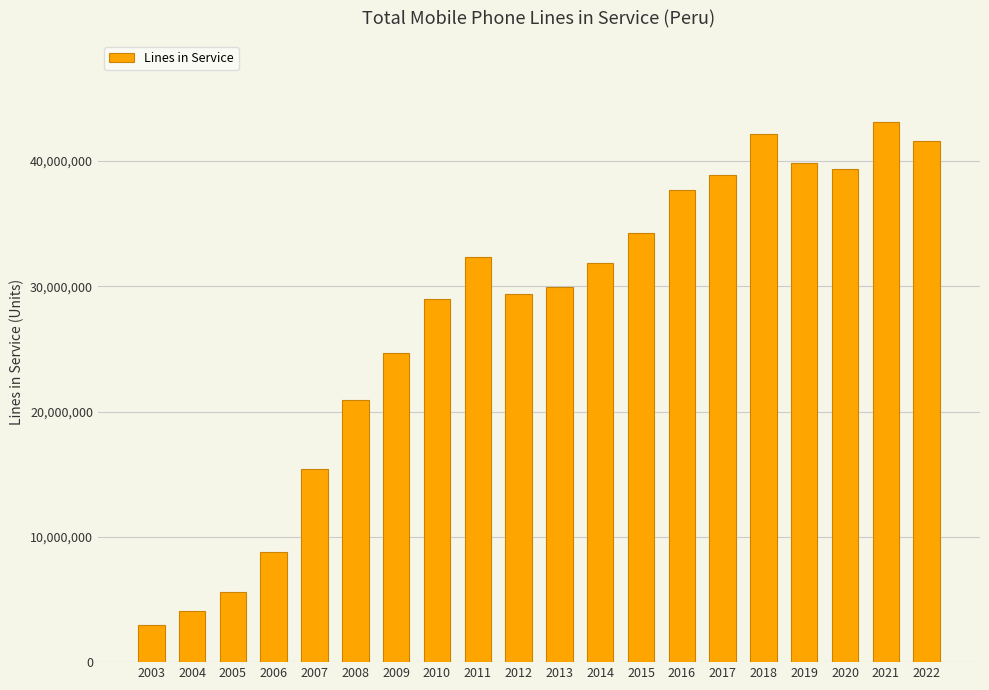

What is the value of the 3rd bar from the left?

5583356